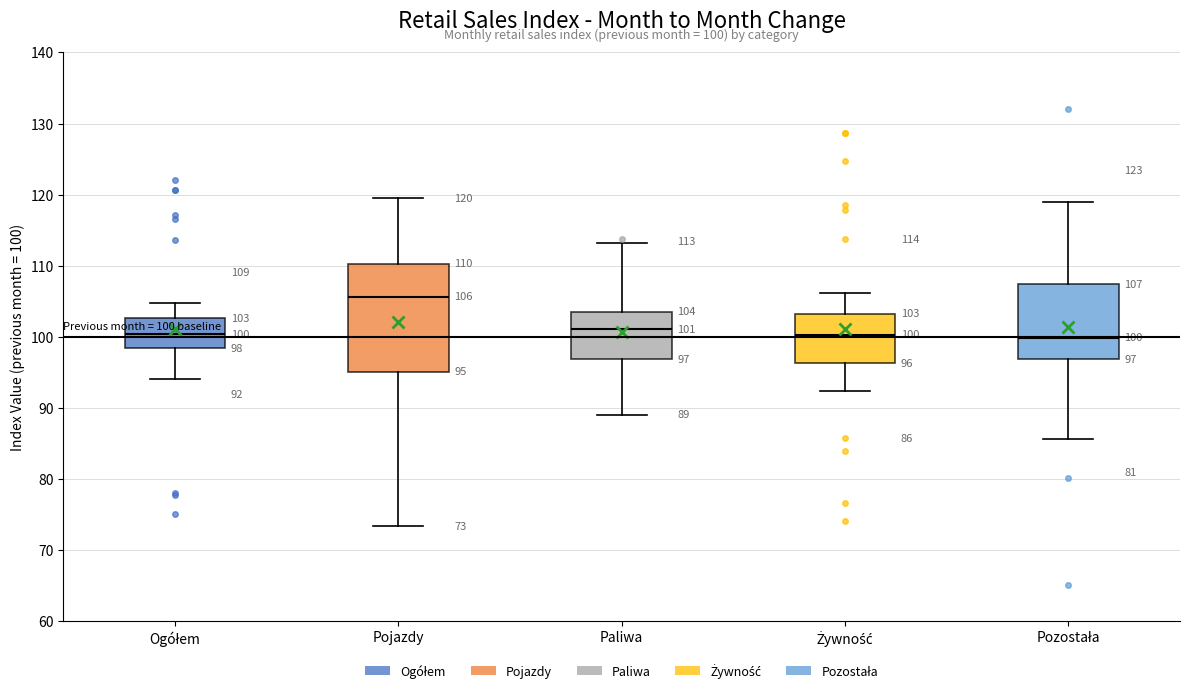

Comparing the boxes themselves (not the whiskers), which one is the tallest?

Pojazdy